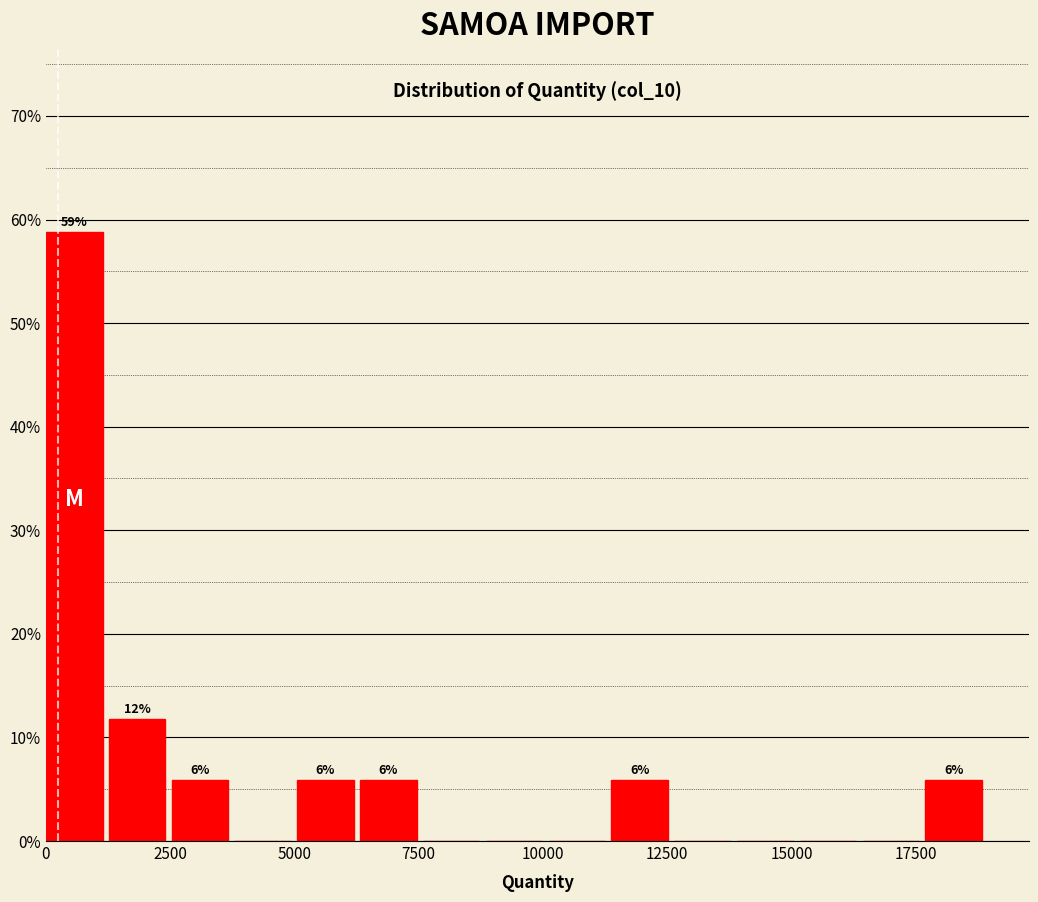

Read against the x-axis, roughly where is the centre of the tallest bar?

500